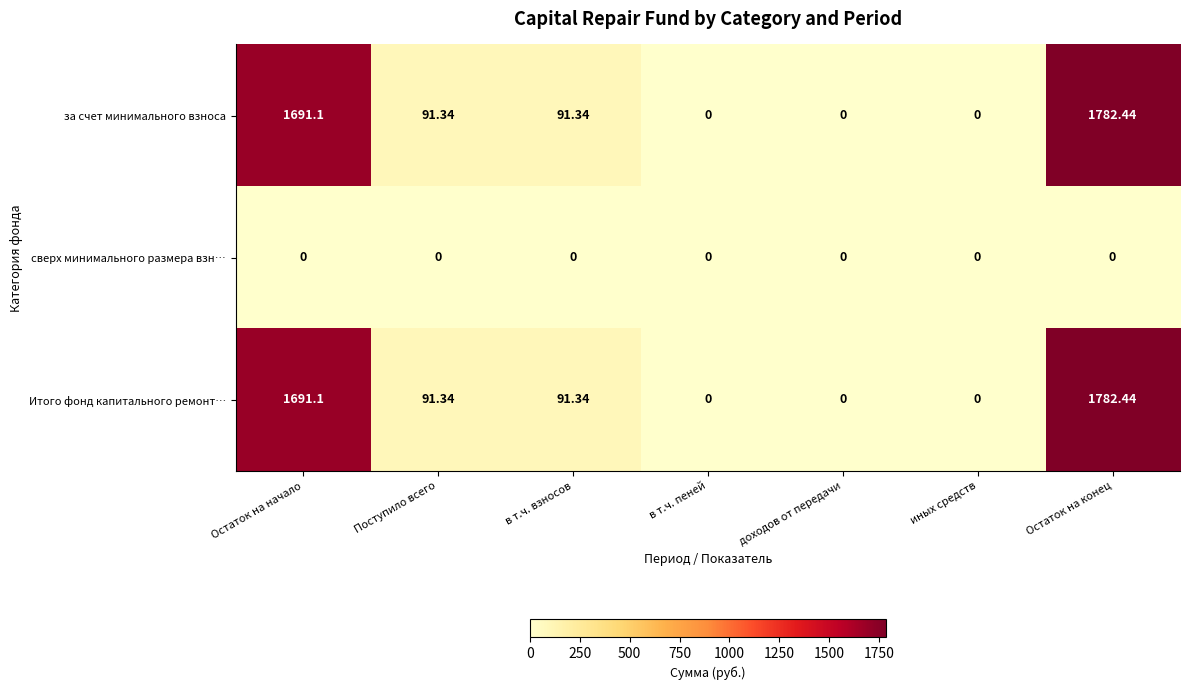

Where does the Итого фонд капитального ремонт… series first go above 91?

Остаток на начало